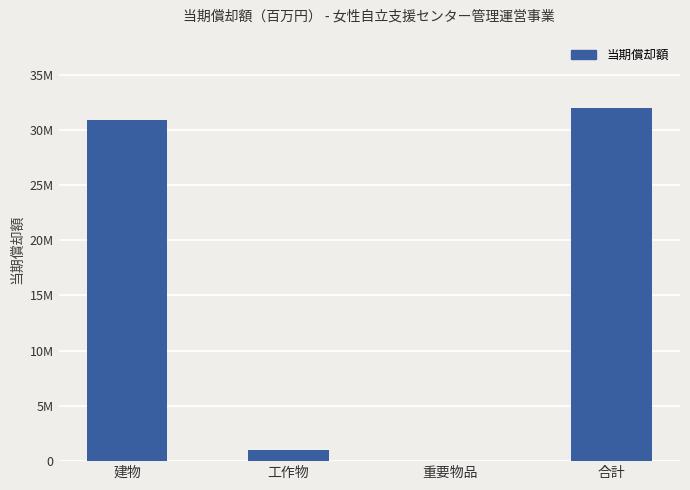

Which has a higher value, 合計 or 工作物?

合計